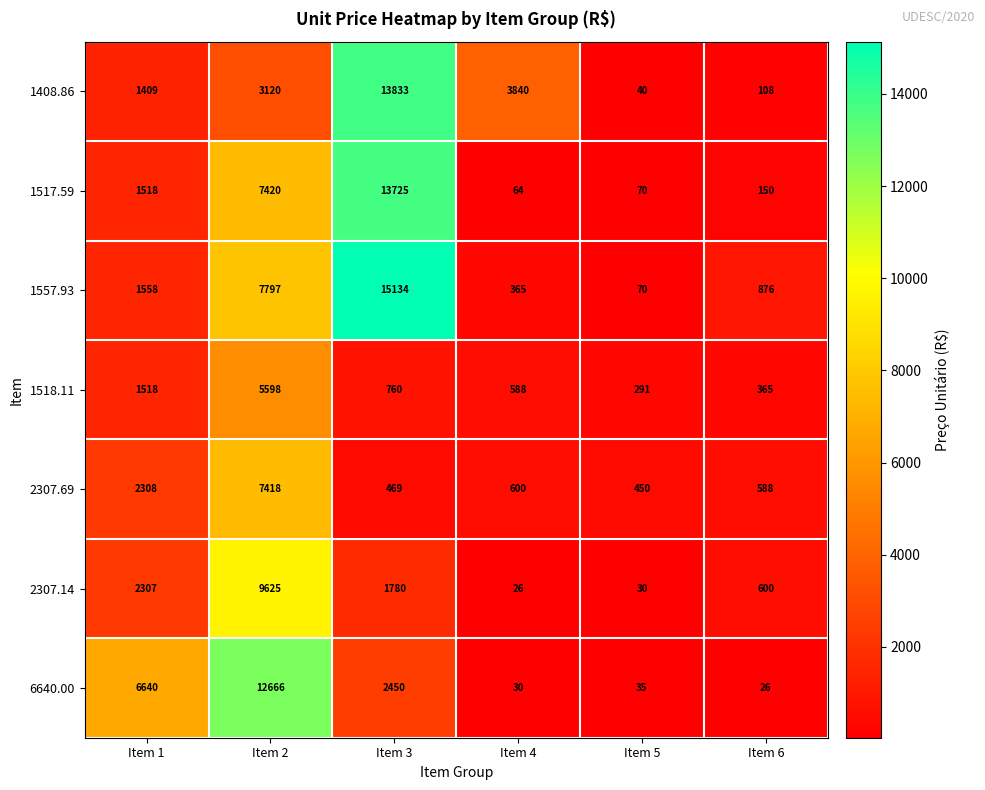

Which category has the highest value across all series?

Item 3